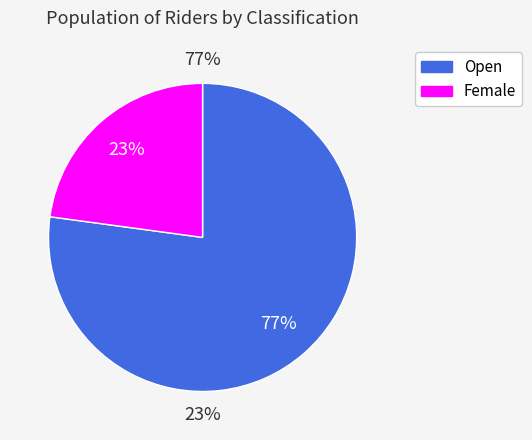

Rank the categories by value from lowest to highest.

Female, Open